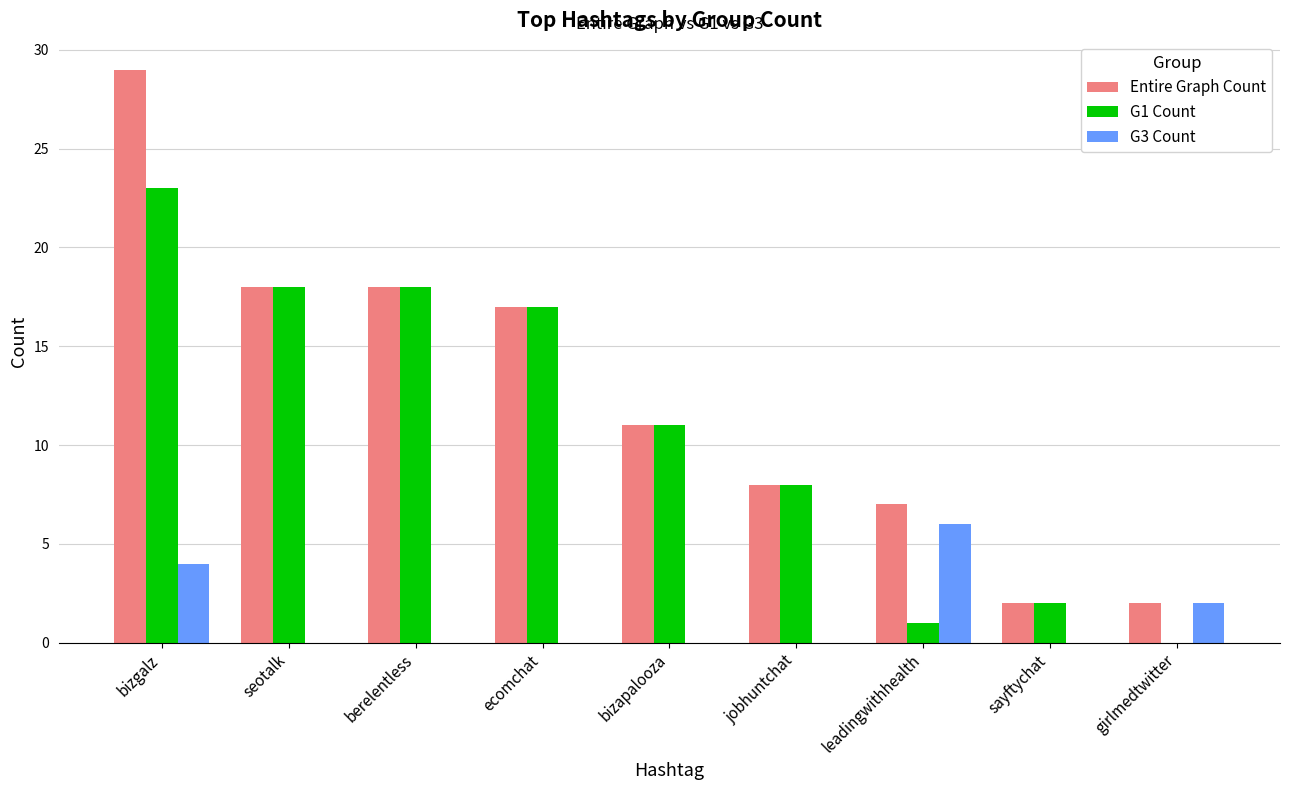

At which label does G3 Count reach its peak?

leadingwithhealth